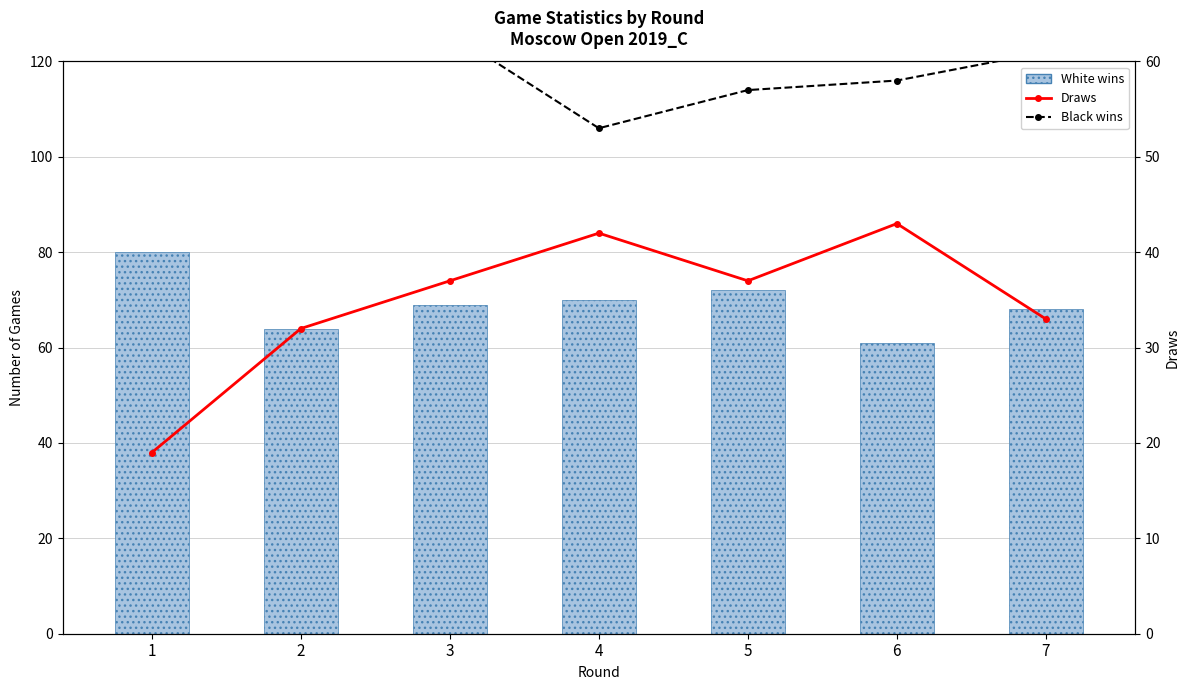

What is the value of the Draws bar at the 7th from the left?

33